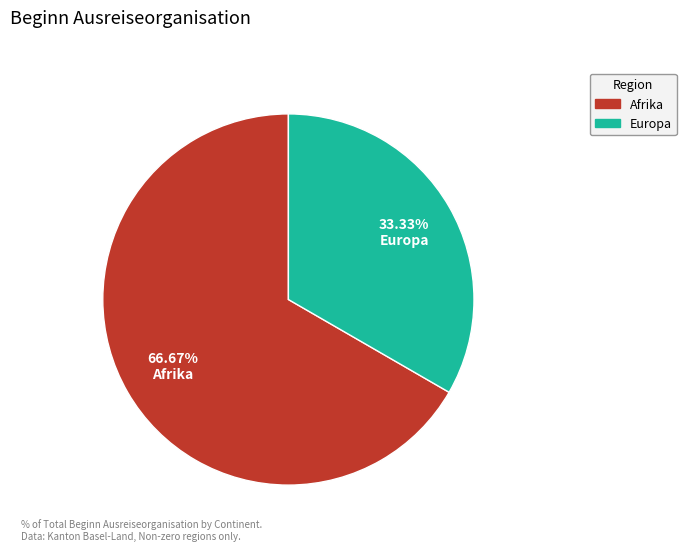

Is there any slice that represents more than half of the pie?

Yes